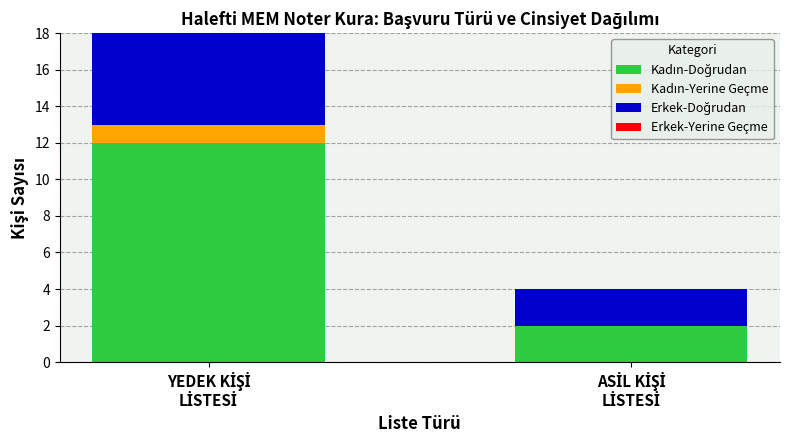

Which has a higher value, YEDEK KİŞİ
LİSTESİ or ASİL KİŞİ
LİSTESİ?

YEDEK KİŞİ
LİSTESİ